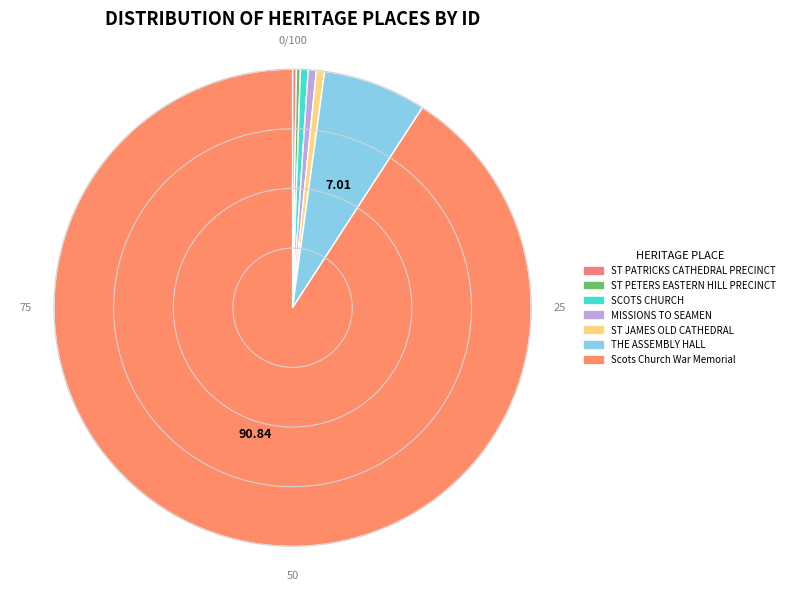

How much of the chart is everything except MISSIONS TO SEAMEN?

99.5%